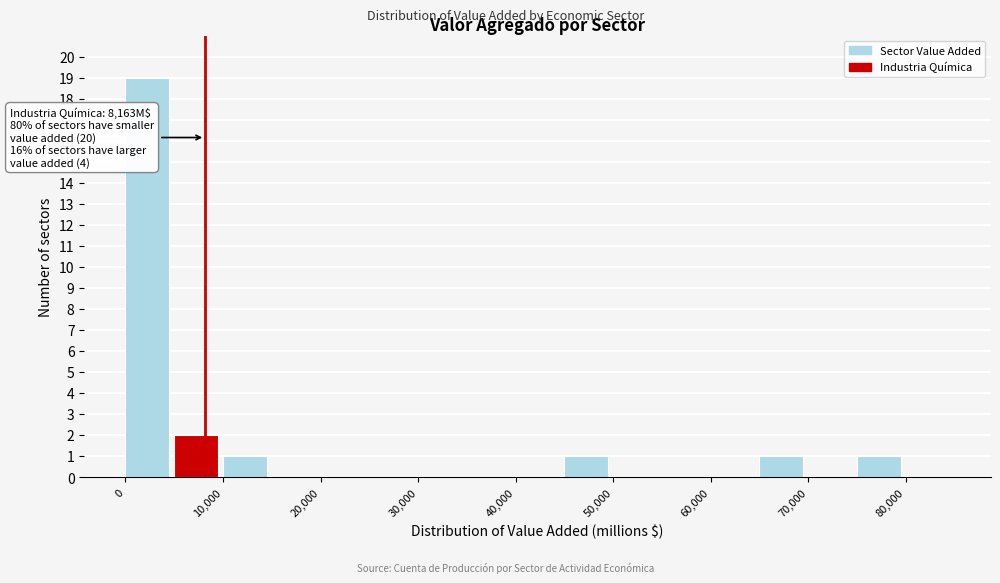

Which range on the x-axis has the tallest bar?

0 to 5000